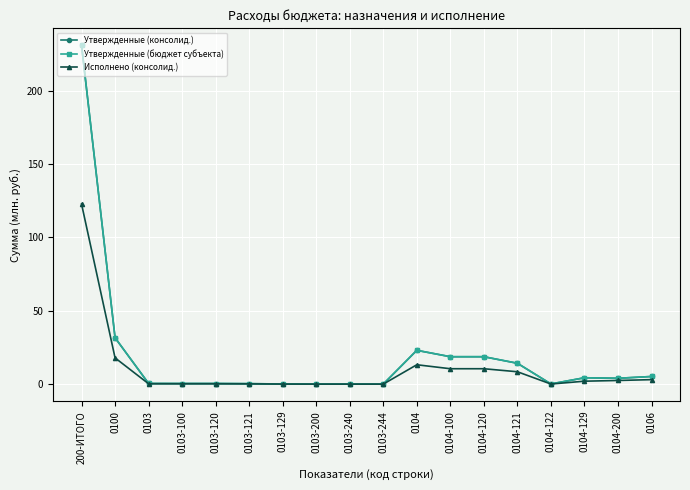

How many interior local valleys does the Утвержденные (консолид.) series have?

2